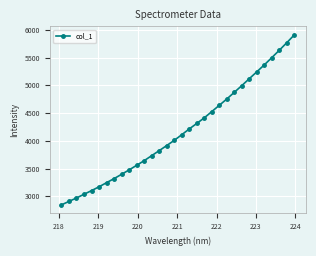

Does the chart display data point markers on the line(s)?

Yes